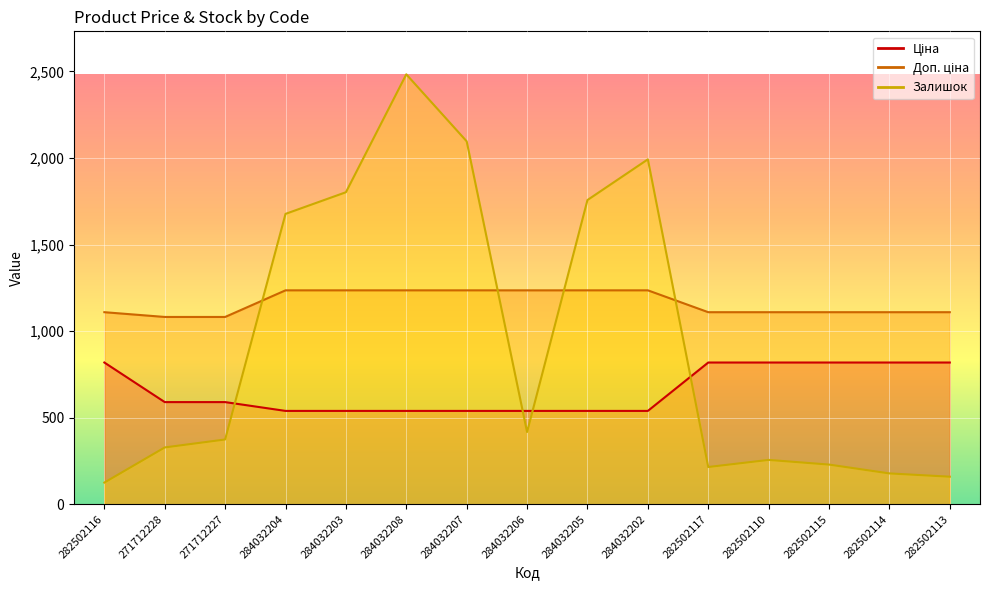

Rank the series at 284032205 from highest to lowest value.

Залишок, Доп. ціна, Ціна